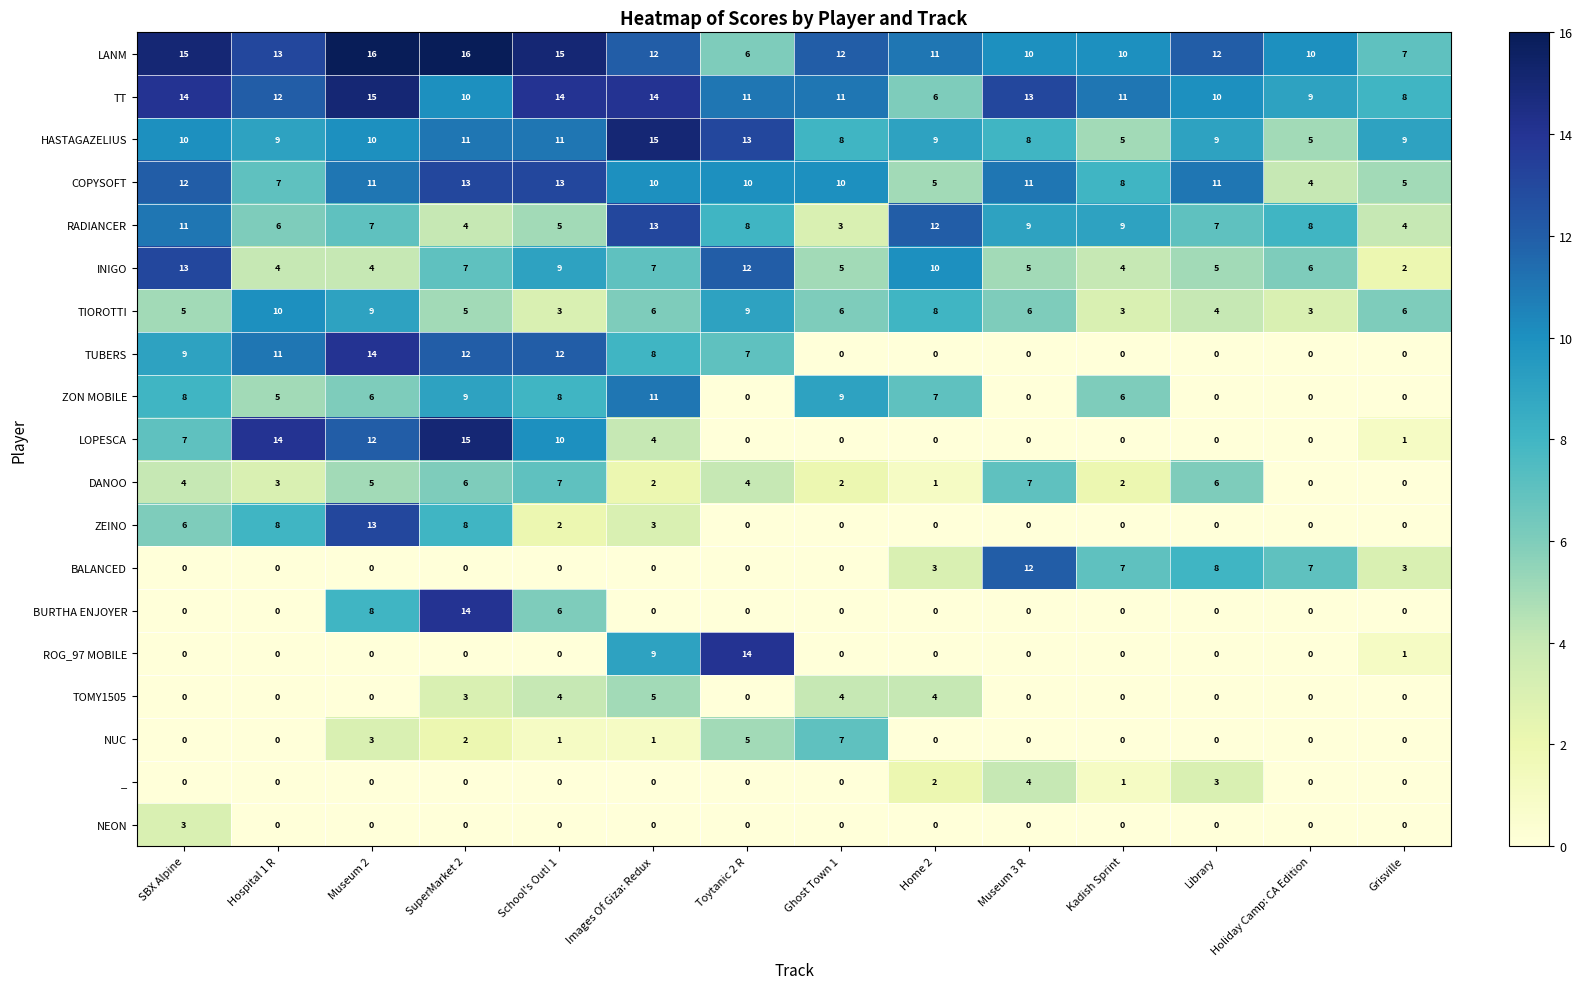

True or false: COPYSOFT has a value of 10 at Toytanic 2 R.

True